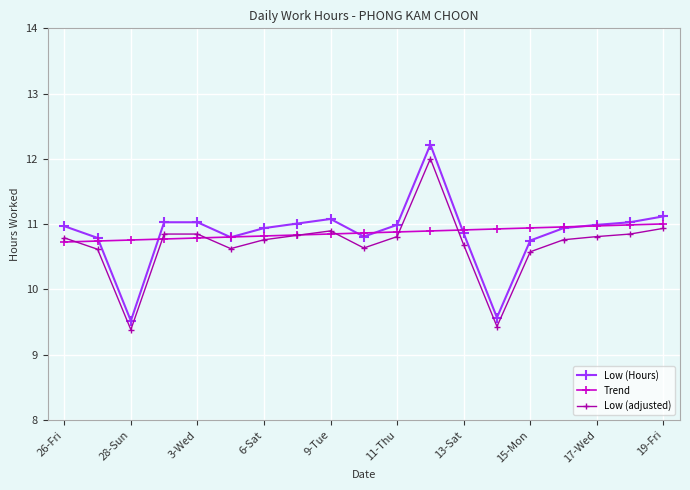

True or false: Low (Hours) and Low (adjusted) cross at least once.

False